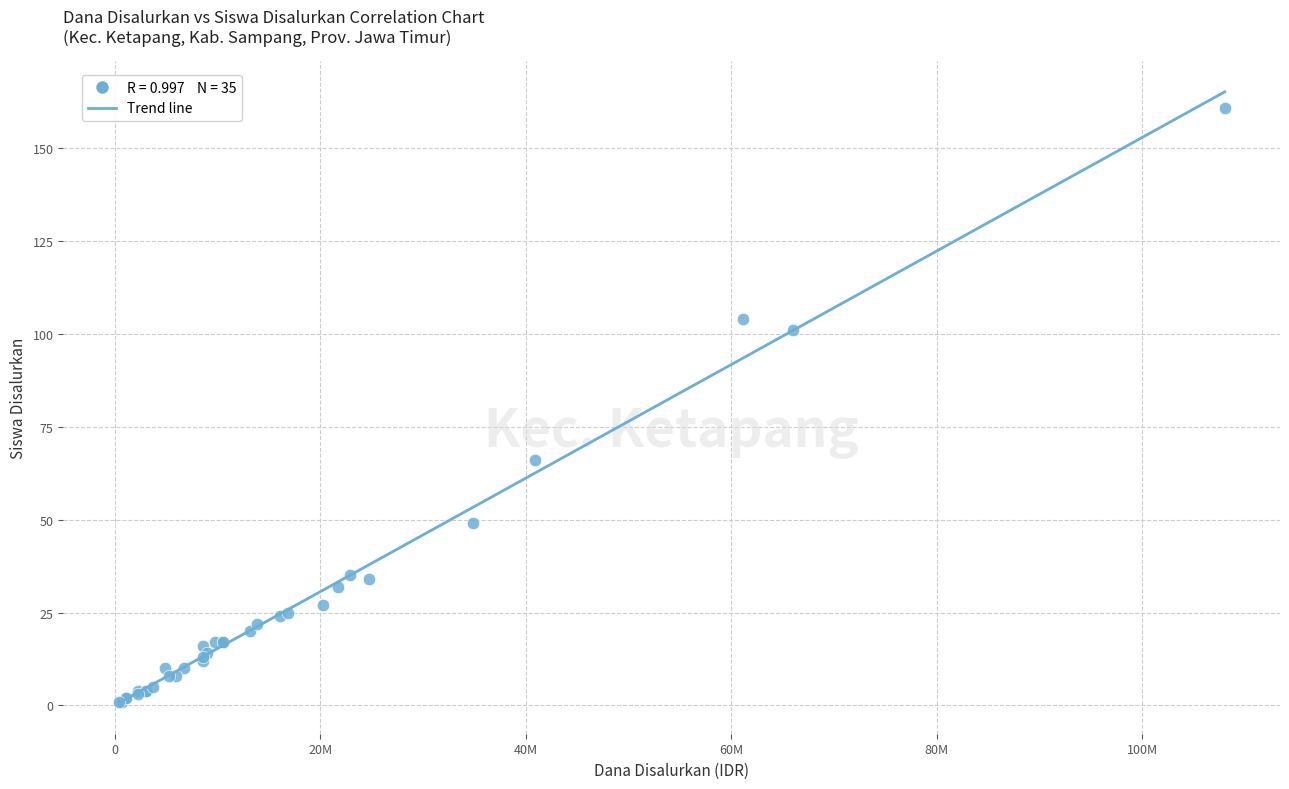

What Y value in the scatter plot is closest to 81?

66